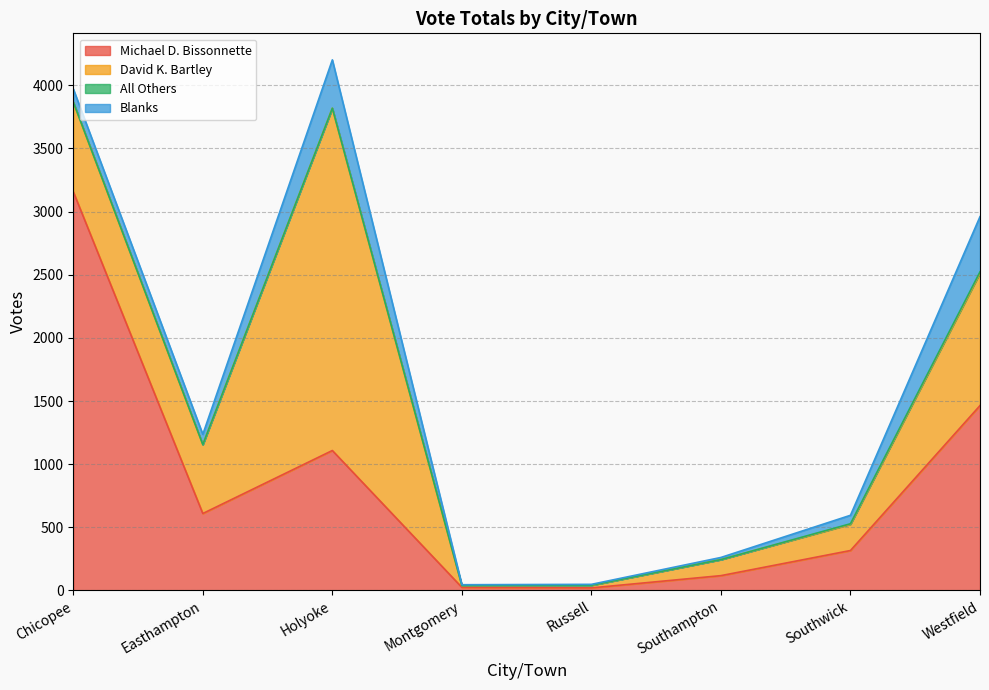

How many values in the Blanks series are below 81?

4